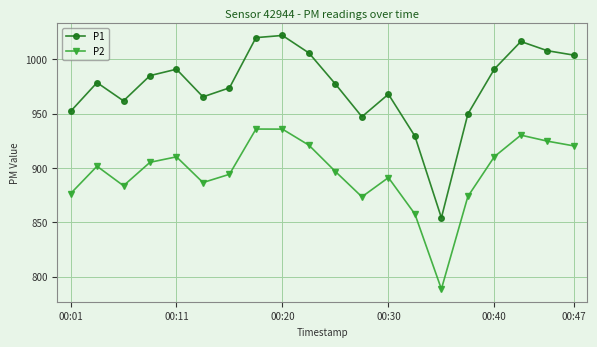

What is the difference between the maximum and second lowest values in the P1 series?

92.7